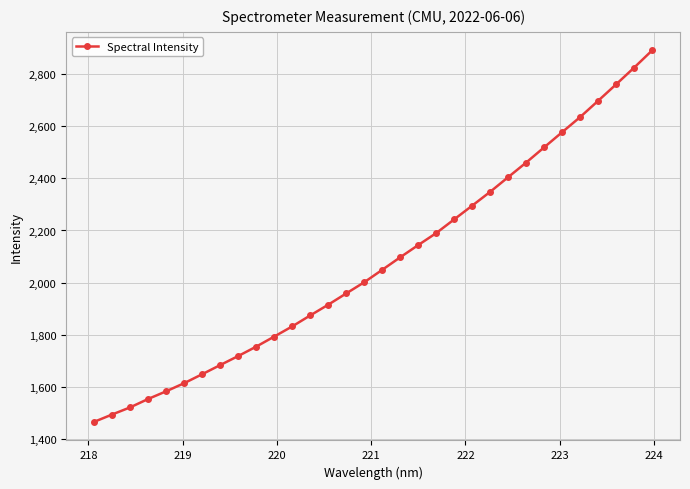

True or false: there are more than 0 points higher than both neighbors.

False